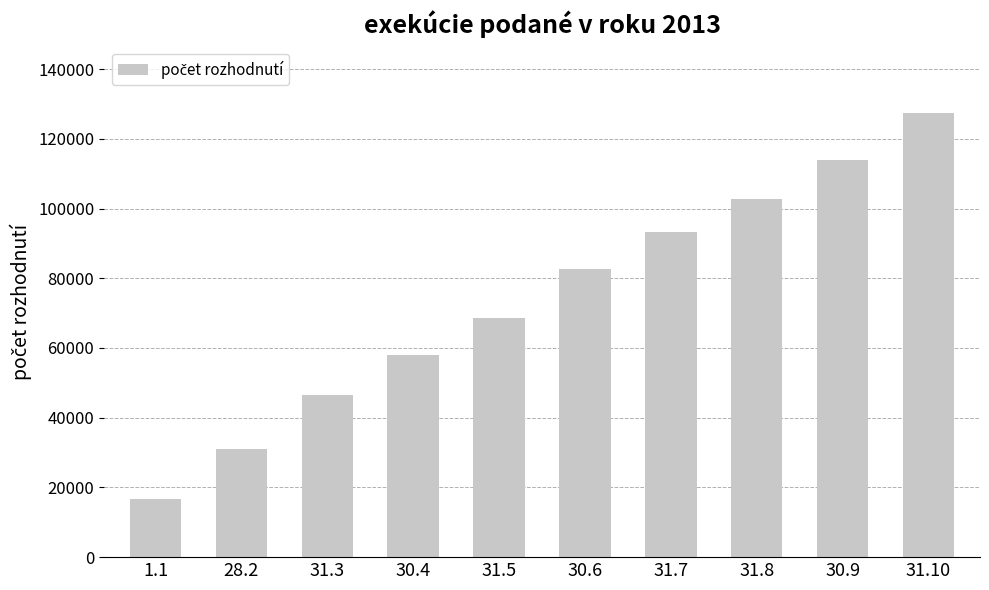

What is the label of the 8th bar from the right?

31.3